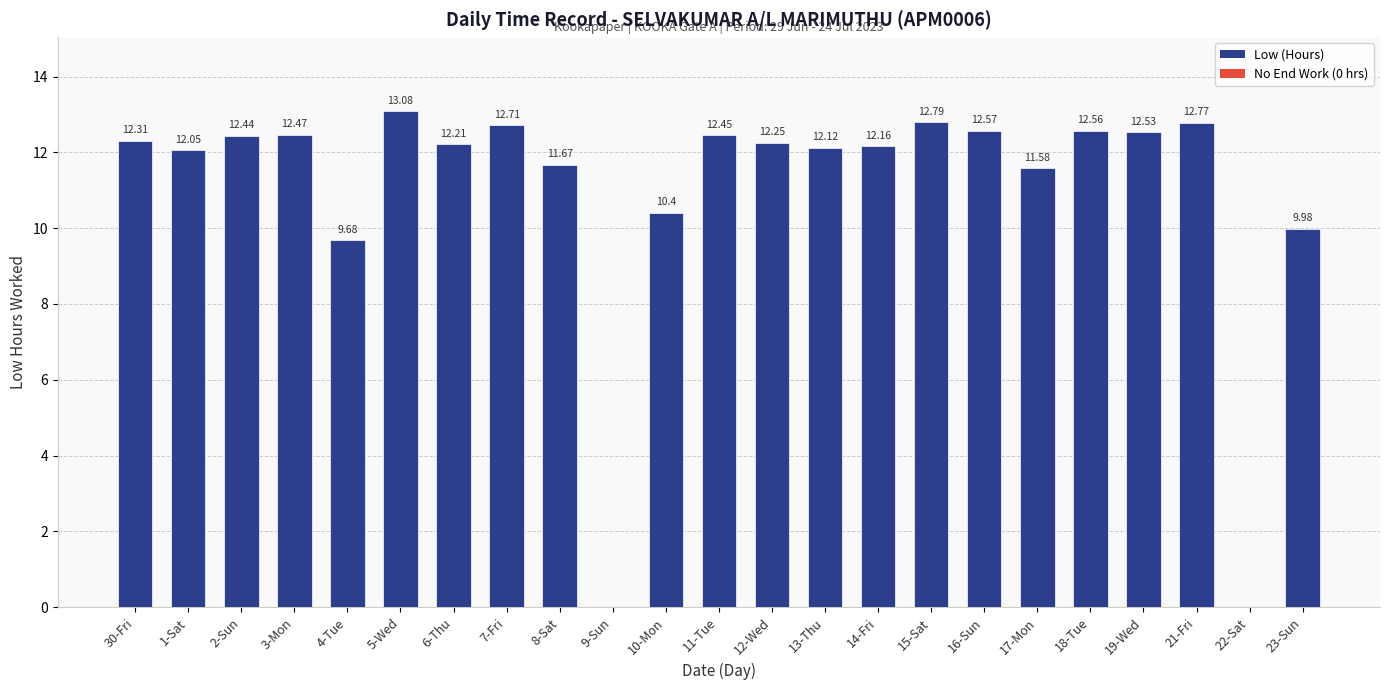

Between 5-Wed and 8-Sat, which is larger?

5-Wed